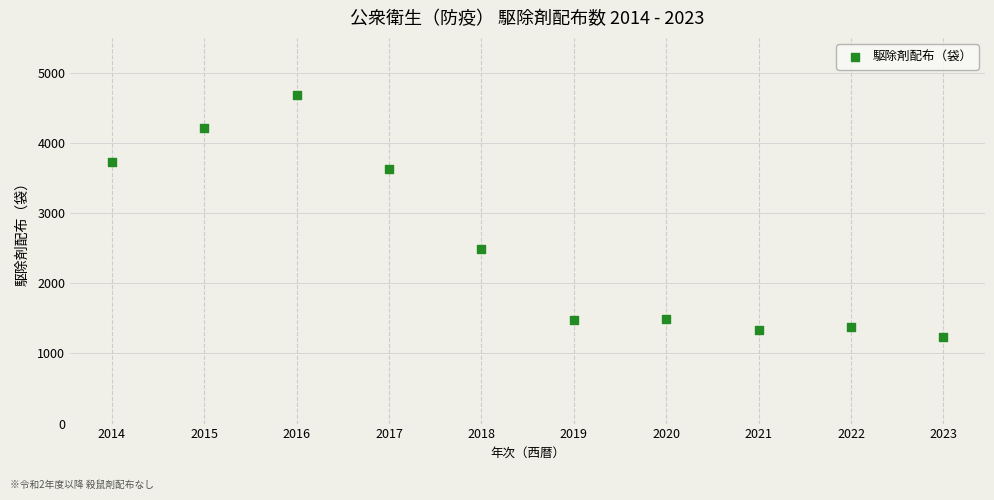

What Y value in the scatter plot is closest to 2959?

2483